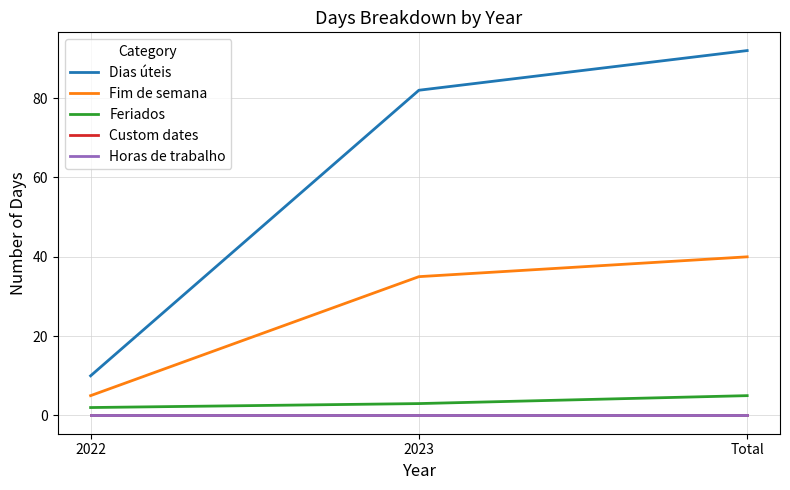

Does the chart display data point markers on the line(s)?

No